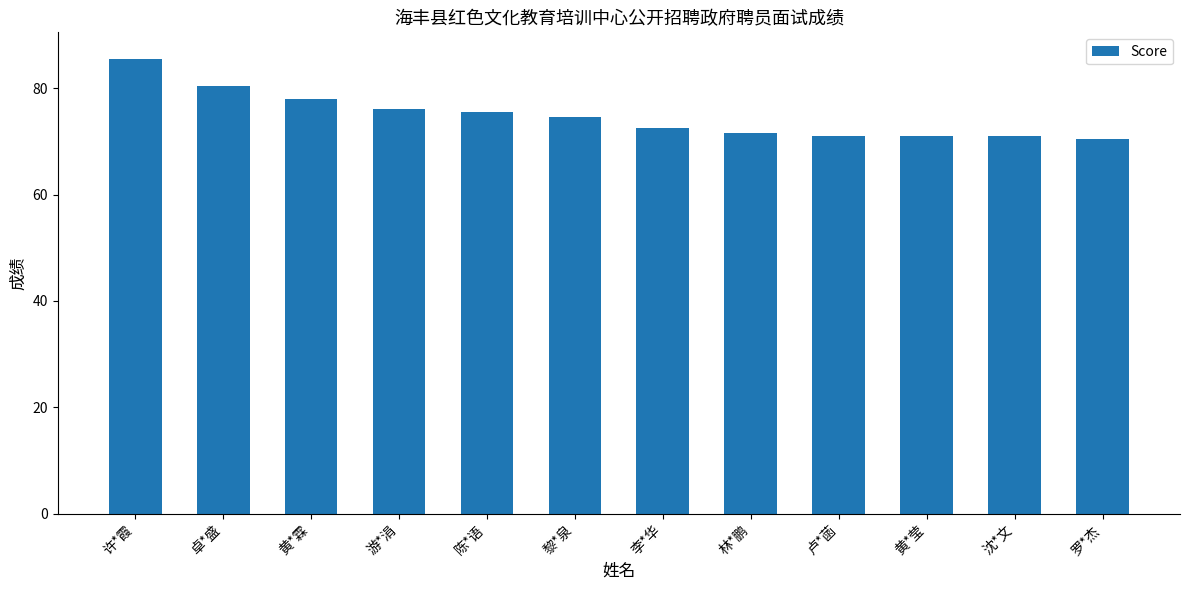

Approximately how many times larger is the value at 黎*泉 compared to 卓*盛?

0.9